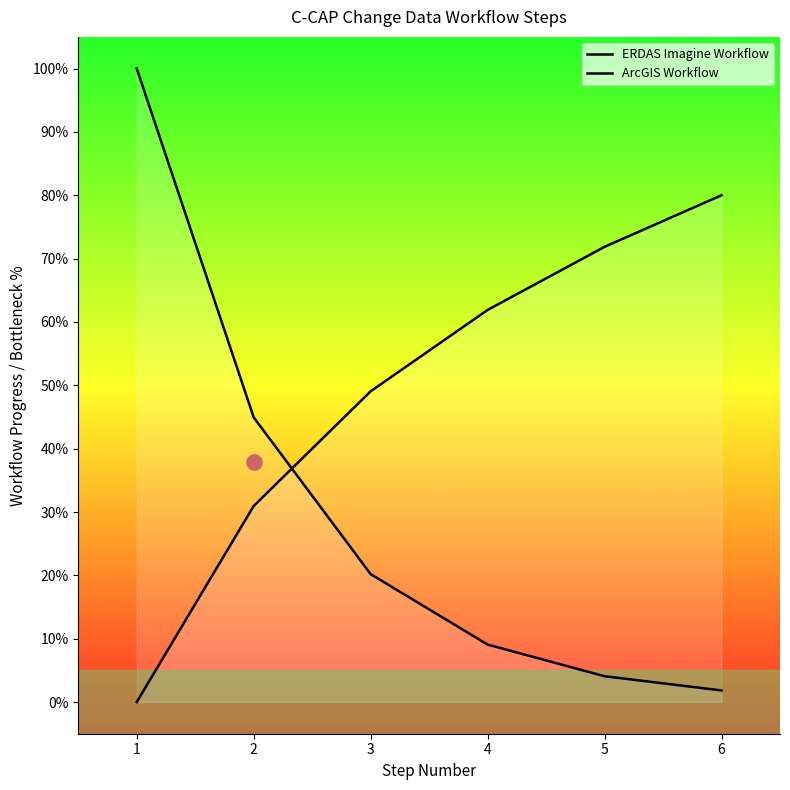

What are all the series names shown in the legend?

ERDAS Imagine Workflow, ArcGIS Workflow